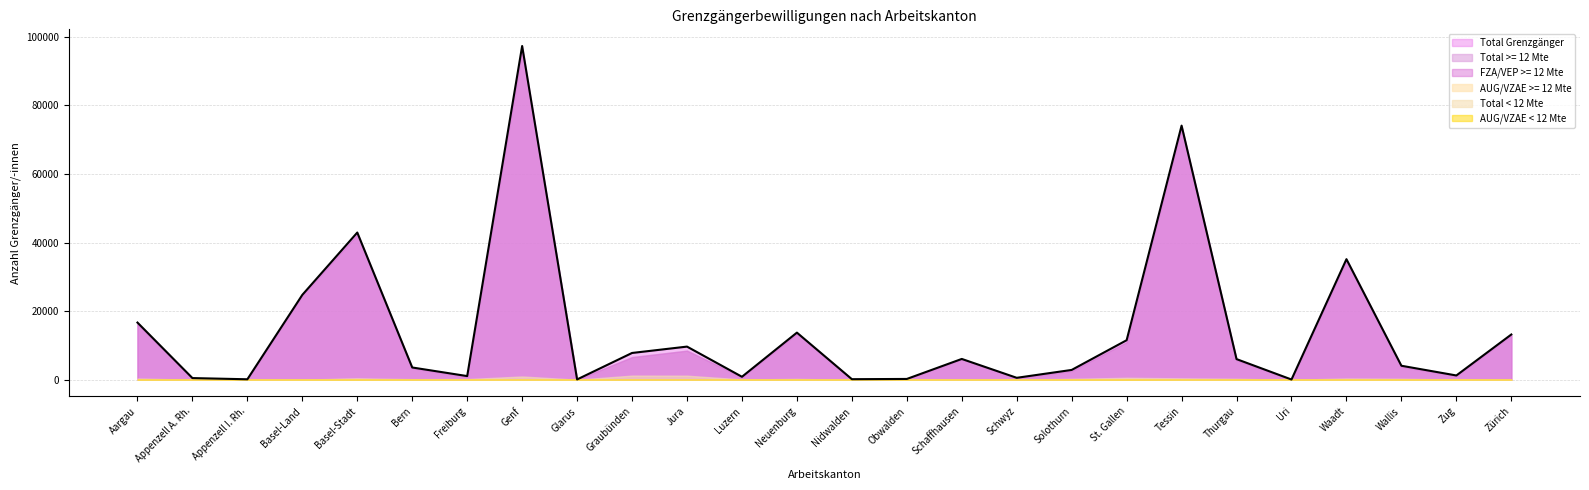

Where is the first local minimum for FZA/VEP >= 12 Mte?

Appenzell I. Rh.